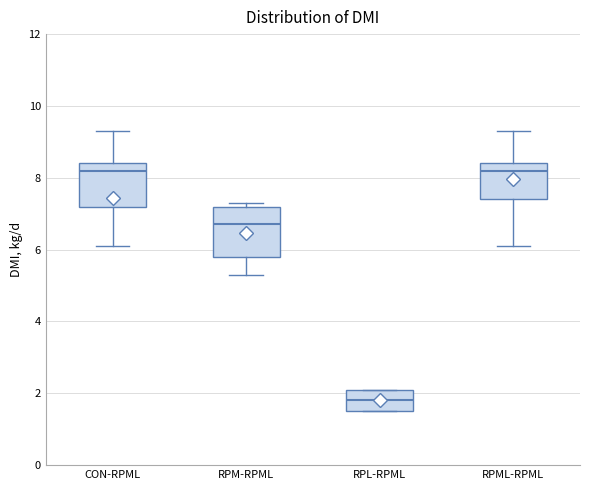

Which box has the lowest median line?

RPL-RPML